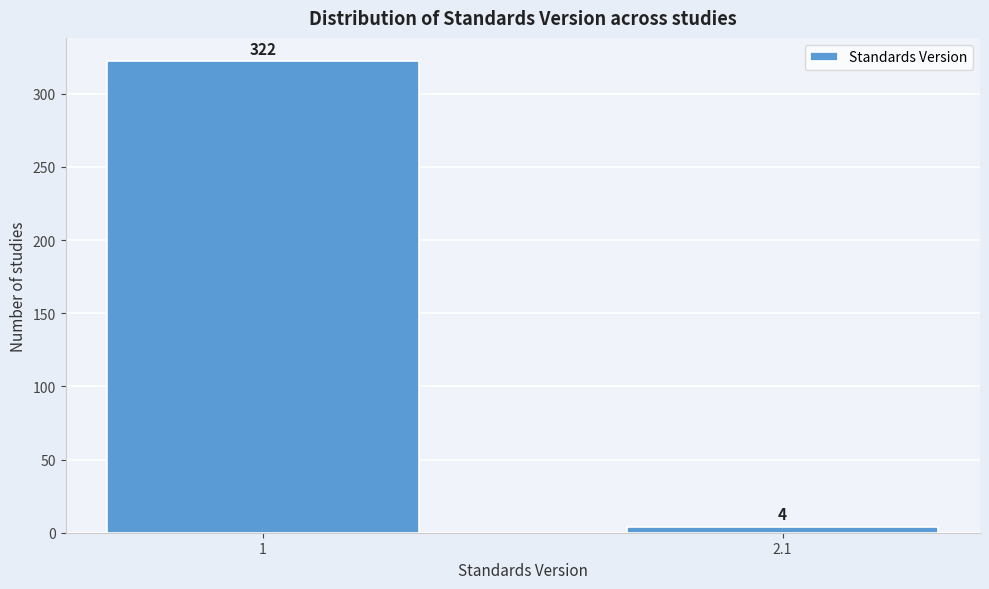

Reading left to right, extract all data points from this chart.

322	4